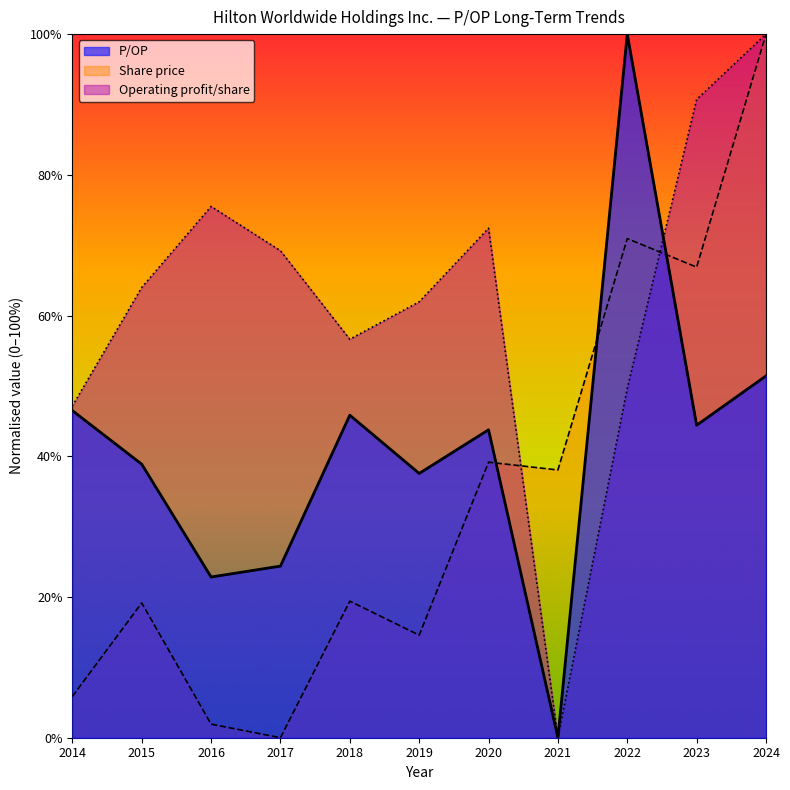

What is the minimum value for Share price?

0.0